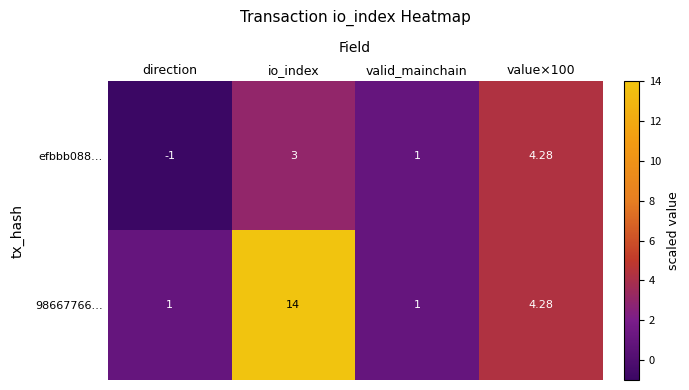

How many series are shown in this chart?

2